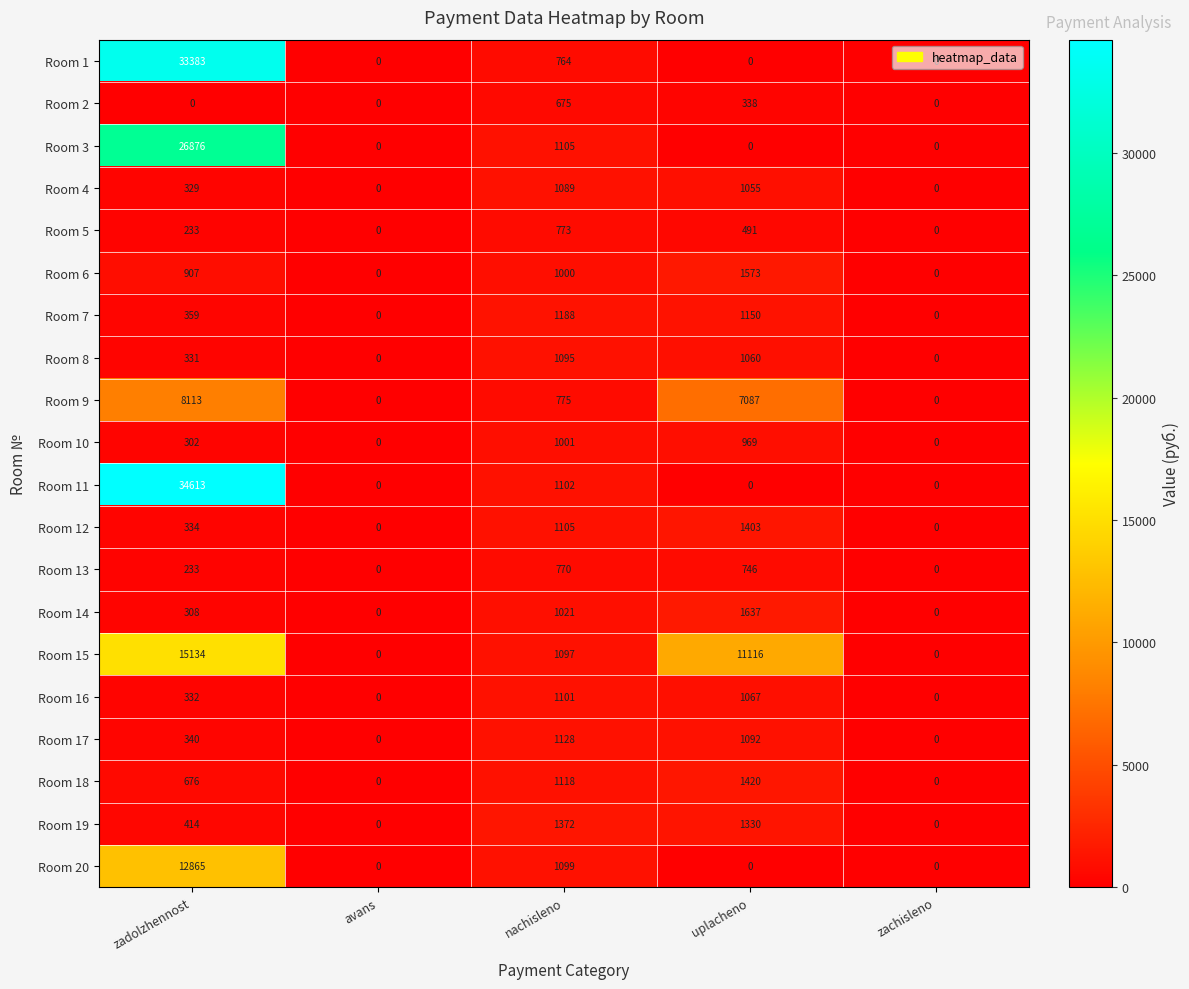

How many series are shown in this chart?

20